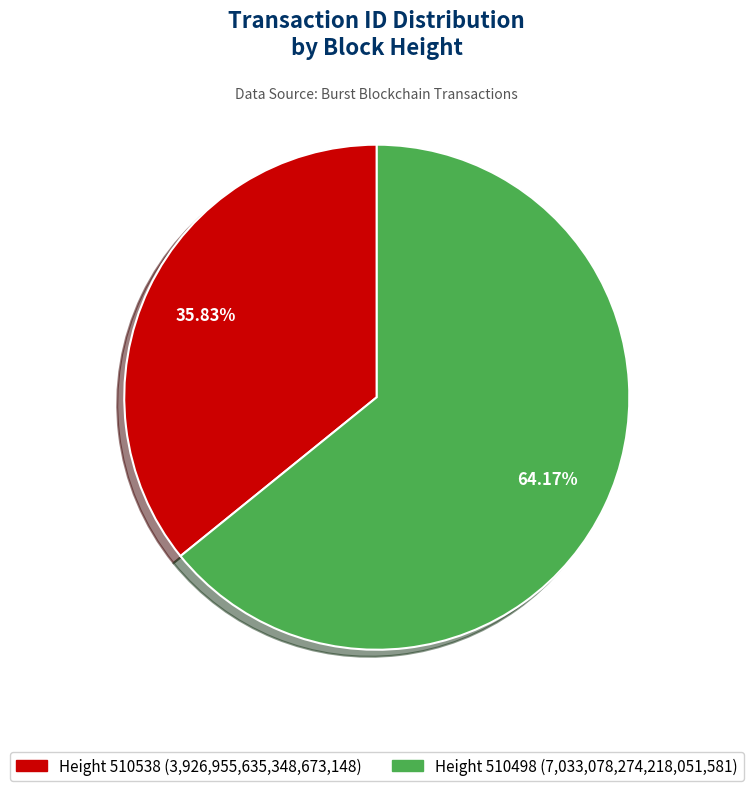

Is there a majority slice in this chart?

Yes